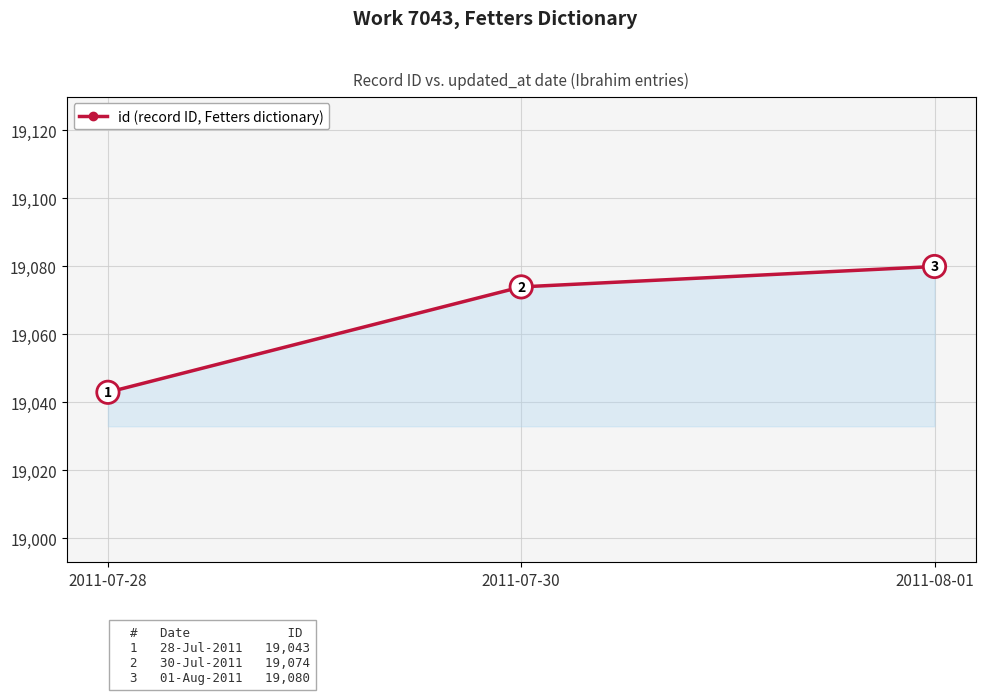

What is the label of the 2nd point from the left?

2011-07-30